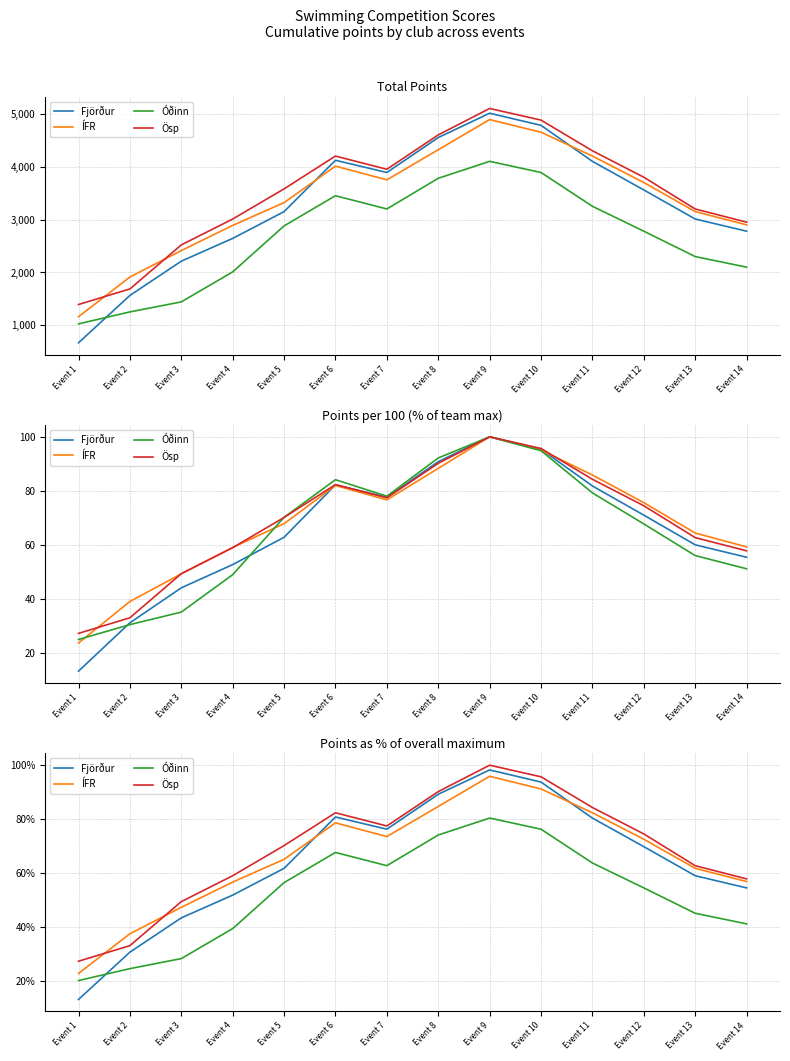

What is the smallest value displayed?

13.1